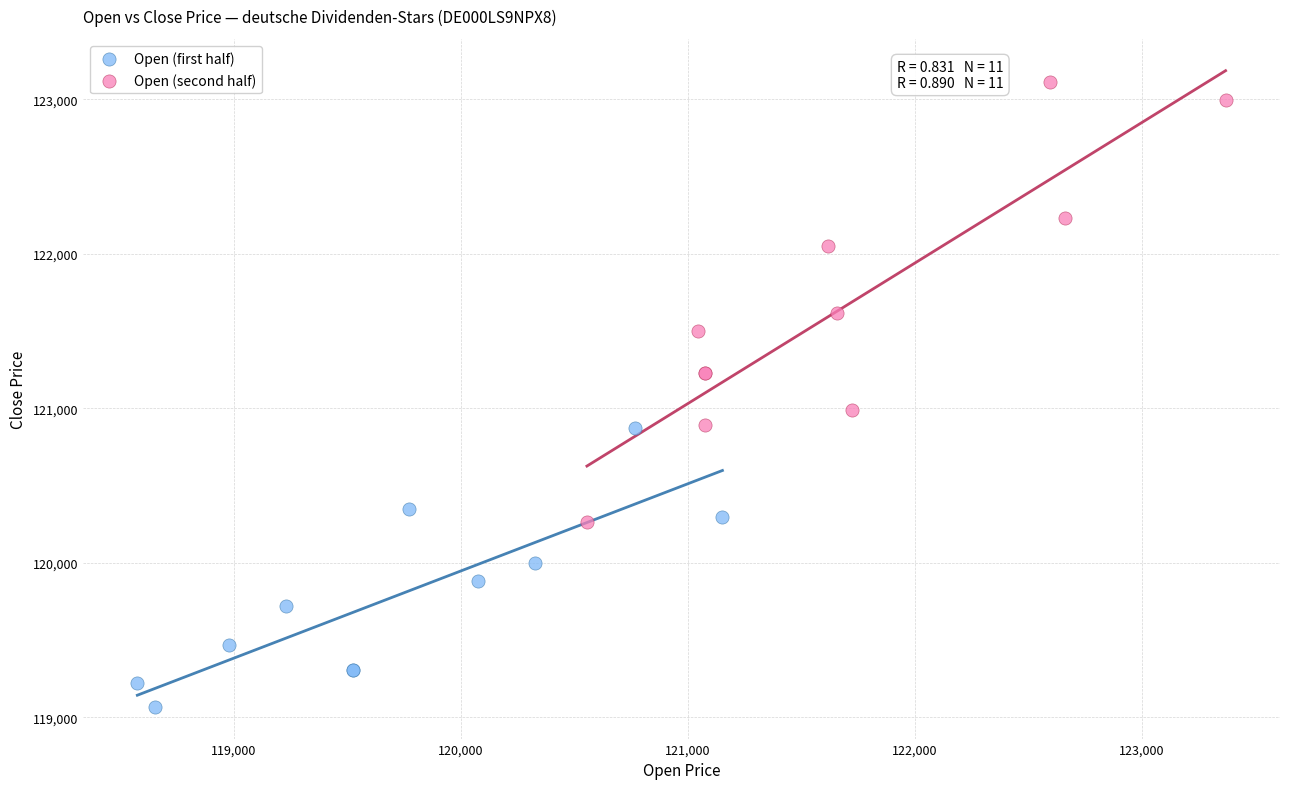

Which series has the largest Y range (max minus min)?

Open (second half)